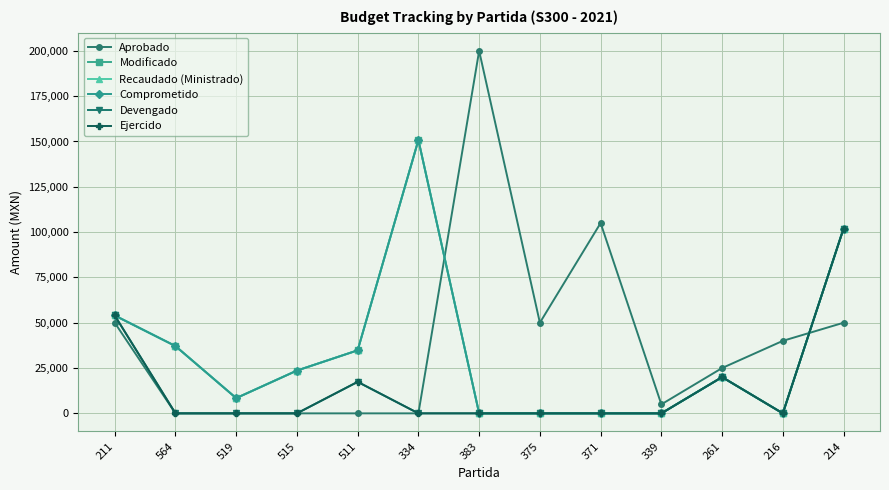

What is the spread (max minus min) of values at 211?

4002.0